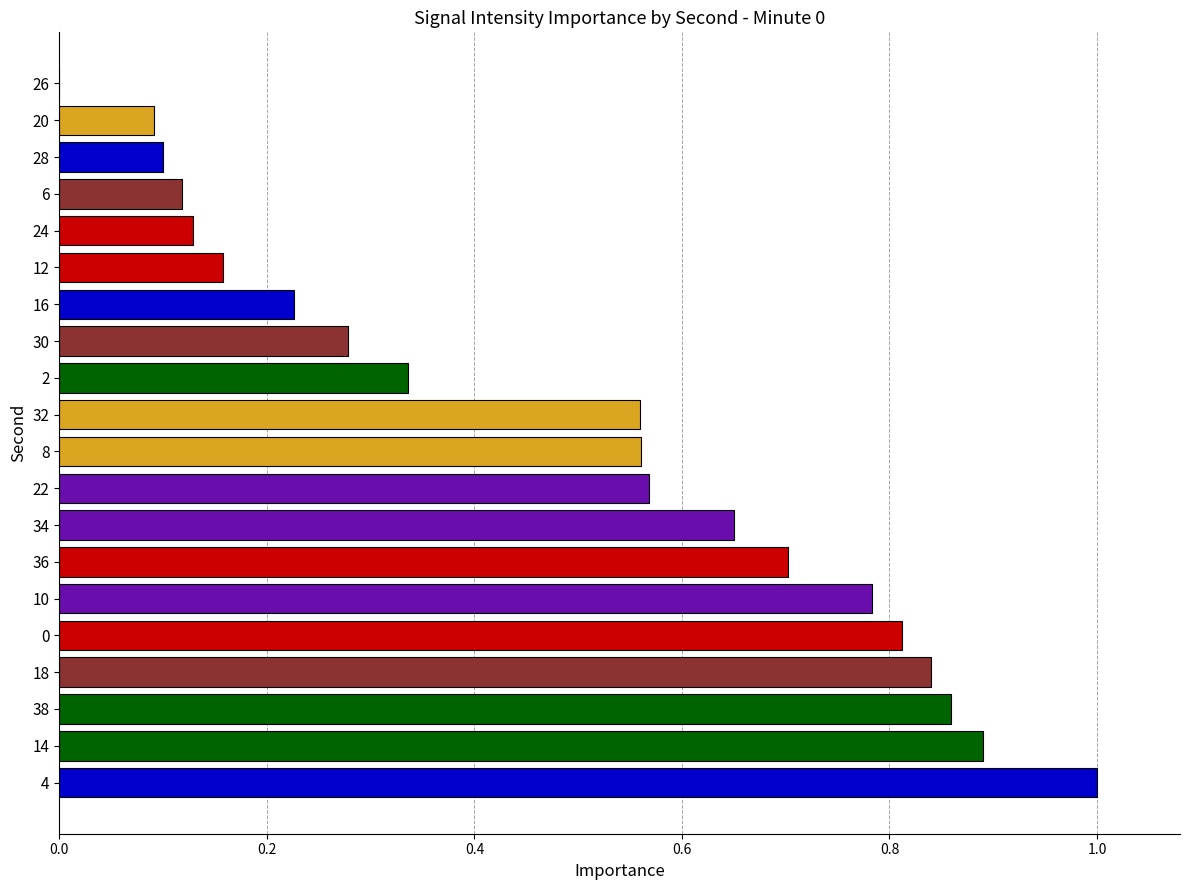

What is the change in value from 0 to 32?

-0.3